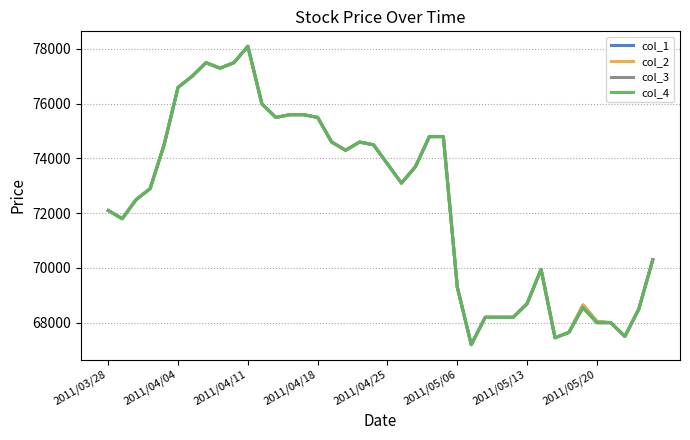

Is this an area chart (filled region under the line)?

No